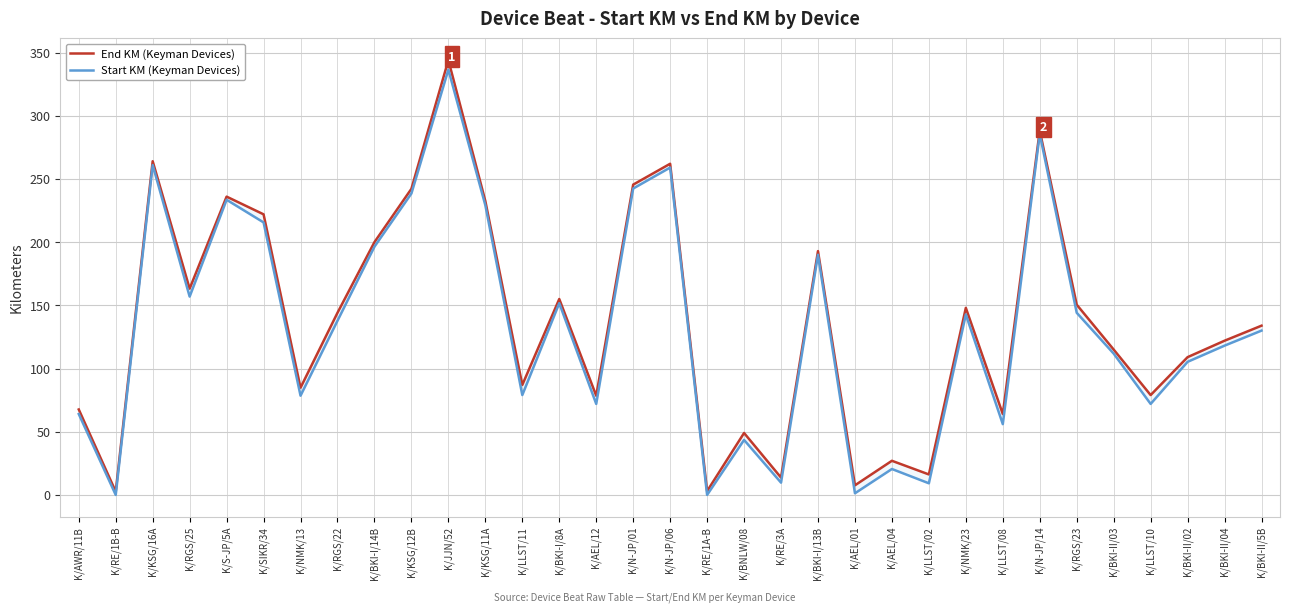

The value of Start KM (Keyman Devices) at K/BKI-II/02 is 147.8. True or false?

False